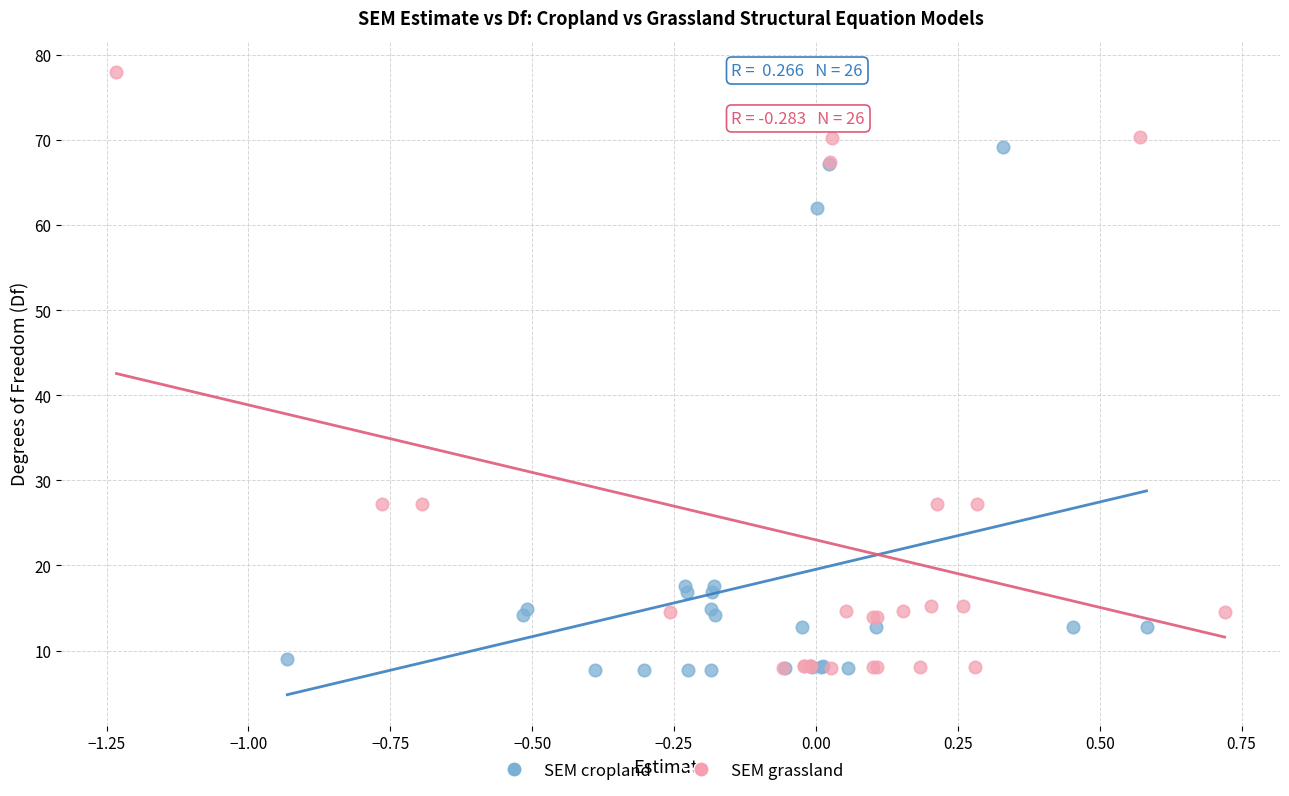

Which series has the widest spread of Y values?

SEM grassland